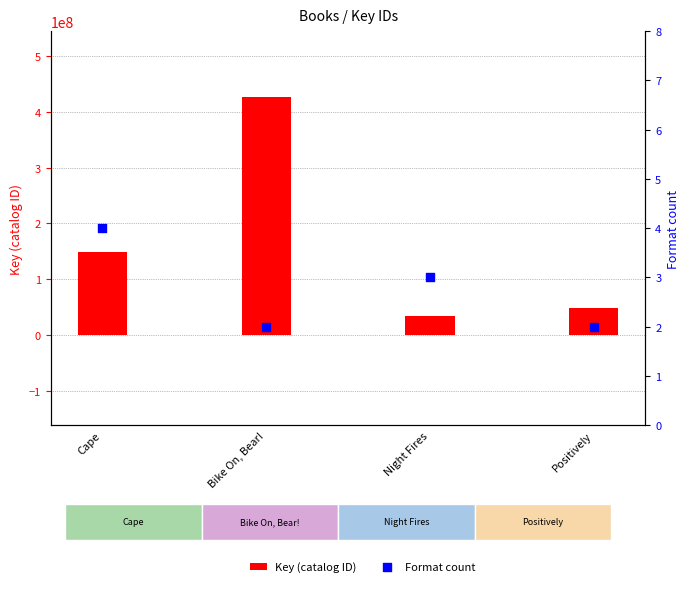

Which series contains the lowest Y value?

Format count